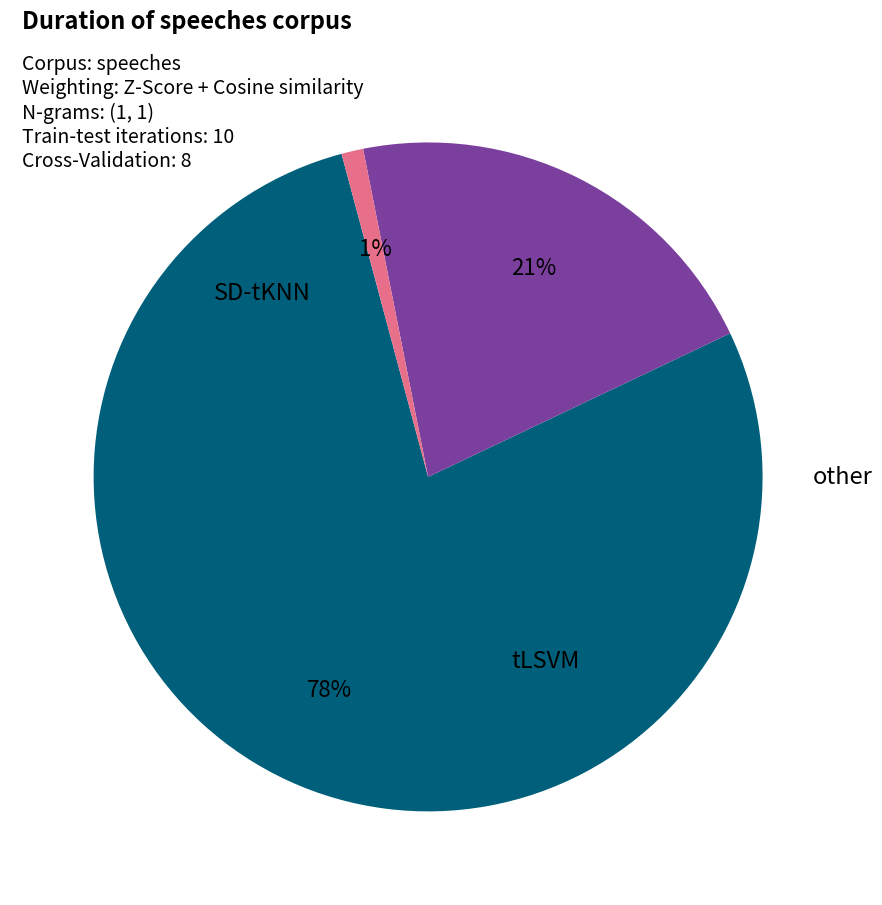

To the nearest percent, what is the difference between the largest and smallest slice percentages?

77%